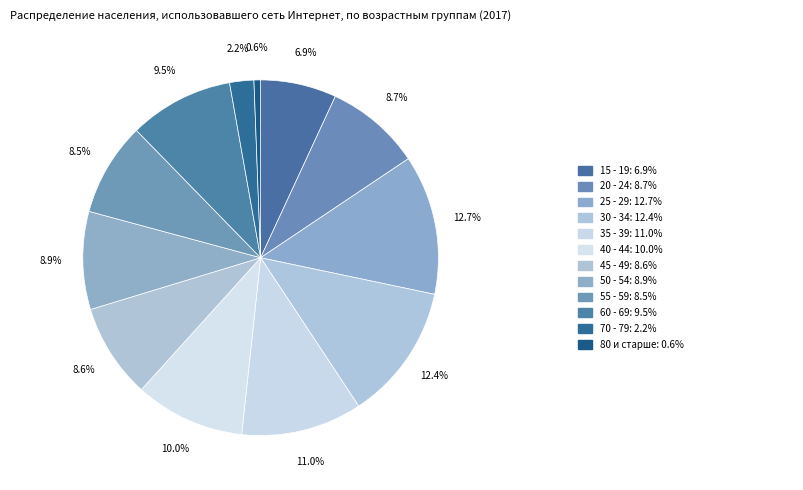

Which slice is the largest?

25 - 29